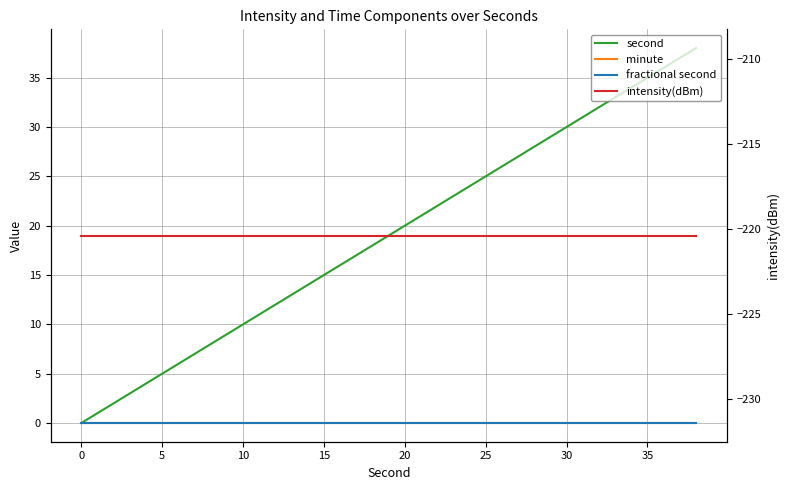

True or false: minute has more than 0 interior local peaks.

False